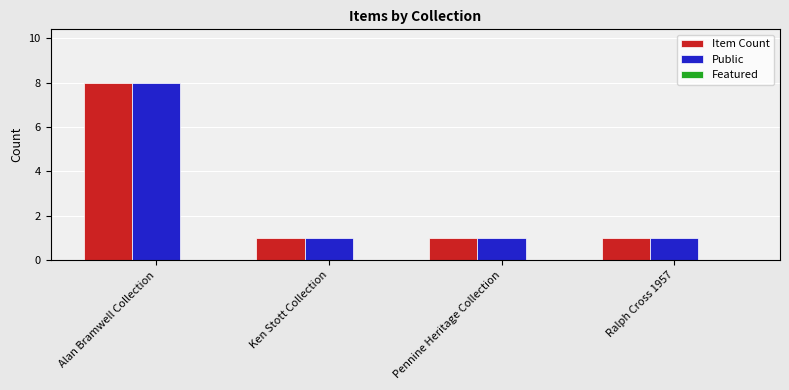

At which category does the chart reach its peak across all series?

Alan Bramwell Collection